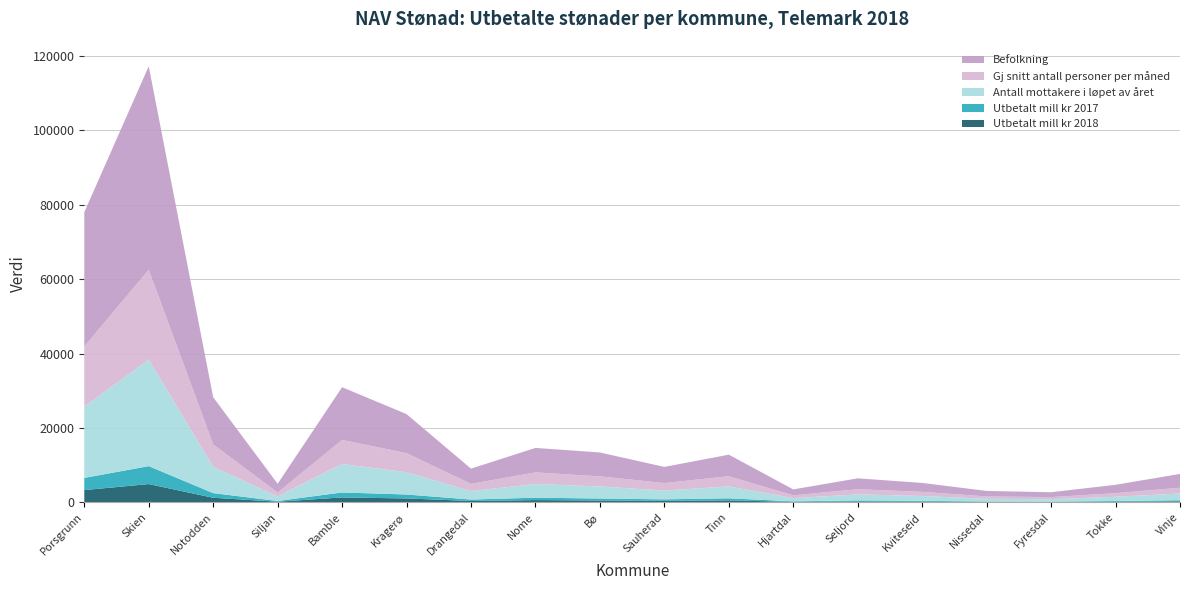

Reading right to left, list all the values displayed in this chart.

Utbetalt mill kr 2018: Vinje=302.3	Tokke=197.2	Fyresdal=107.8	Nissedal=123.5	Kviteseid=229.6	Seljord=278.8	Hjartdal=156.7	Tinn=565.0	Sauherad=423.6	Bø=538.7	Nome=644.2	Drangedal=398.2	Kragerø=1080.4	Bamble=1355.0	Siljan=202.4	Notodden=1262.9	Skien=4943.9	Porsgrunn=3325.4
Utbetalt mill kr 2017: Vinje=296.8	Tokke=196.5	Fyresdal=104.4	Nissedal=125.0	Kviteseid=223.9	Seljord=270.6	Hjartdal=151.2	Tinn=552.6	Sauherad=414.3	Bø=521.2	Nome=642.7	Drangedal=384.8	Kragerø=1058.9	Bamble=1331.7	Siljan=195.4	Notodden=1250.0	Skien=4817.4	Porsgrunn=3274.9
Antall mottakere i løpet av året: Vinje=1799.0	Tokke=1137.0	Fyresdal=661.0	Nissedal=736.0	Kviteseid=1294.0	Seljord=1614.0	Hjartdal=859.0	Tinn=3181.0	Sauherad=2378.0	Bø=3233.0	Nome=3672.0	Drangedal=2277.0	Kragerø=5983.0	Bamble=7630.0	Siljan=1234.0	Notodden=7048.0	Skien=28593.0	Porsgrunn=19130.0
Gj snitt antall personer per måned: Vinje=1561.4	Tokke=975.5	Fyresdal=566.8	Nissedal=633.0	Kviteseid=1102.0	Seljord=1387.4	Hjartdal=756.8	Tinn=2742.4	Sauherad=2000.3	Bø=2716.1	Nome=3115.1	Drangedal=1931.2	Kragerø=5114.2	Bamble=6475.9	Siljan=1033.0	Notodden=6029.8	Skien=24146.1	Porsgrunn=16144.9
Befolkning: Vinje=3708.0	Tokke=2241.0	Fyresdal=1309.0	Nissedal=1482.0	Kviteseid=2398.0	Seljord=2933.0	Hjartdal=1584.0	Tinn=5798.0	Sauherad=4333.0	Bø=6415.0	Nome=6573.0	Drangedal=4092.0	Kragerø=10497.0	Bamble=14166.0	Siljan=2354.0	Notodden=12670.0	Skien=54649.0	Porsgrunn=36066.0